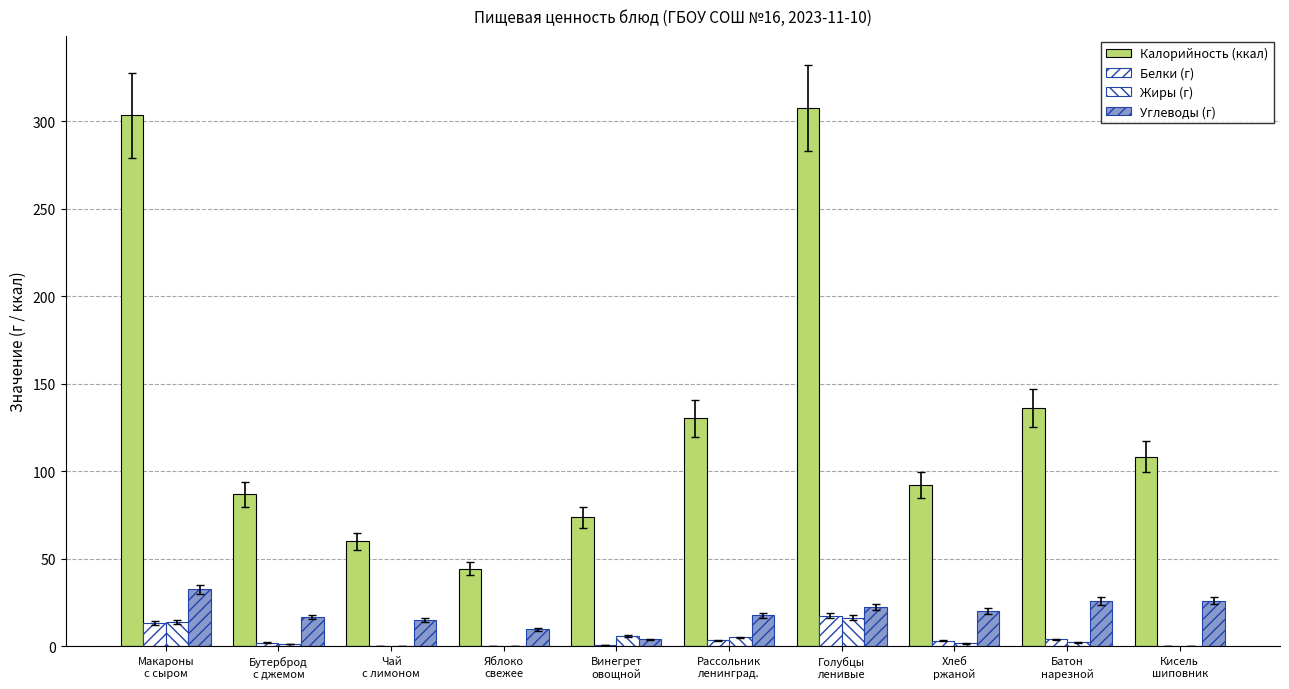

What is the average value of the Калорийность (ккал) series?

134.3